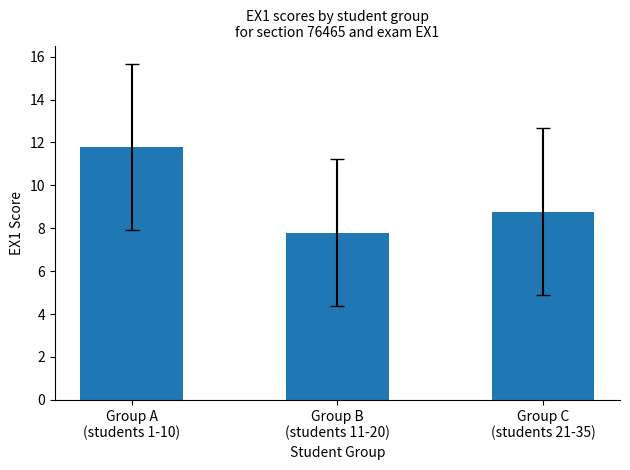

At which label does the data first exceed 8?

Group A
(students 1-10)